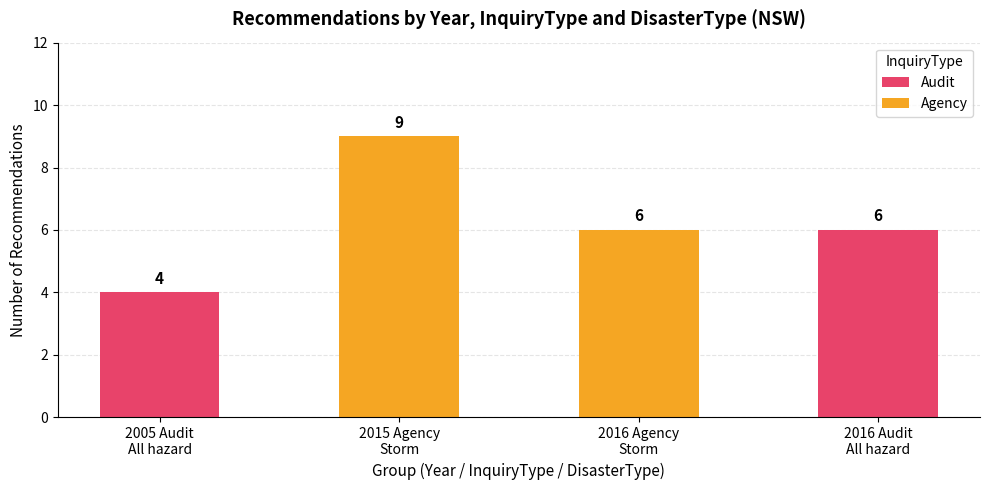

What is the sum of all Agency values?

15